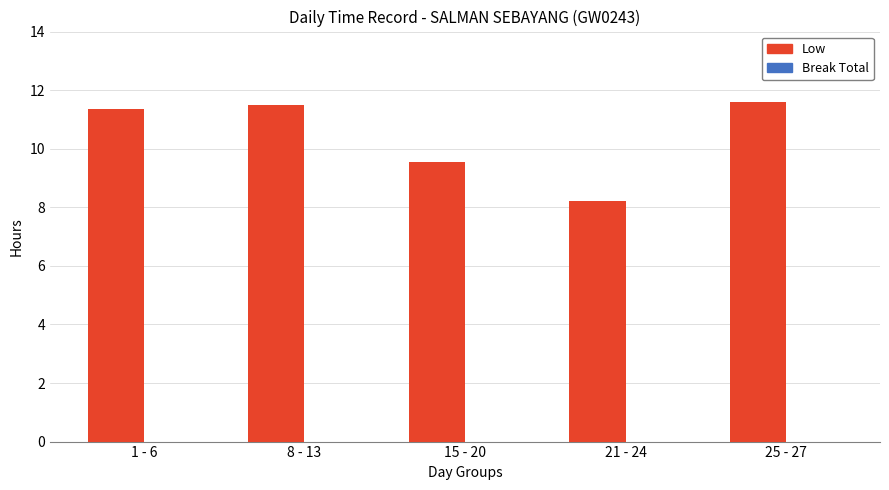

Where does the data first go above 11?

1 - 6